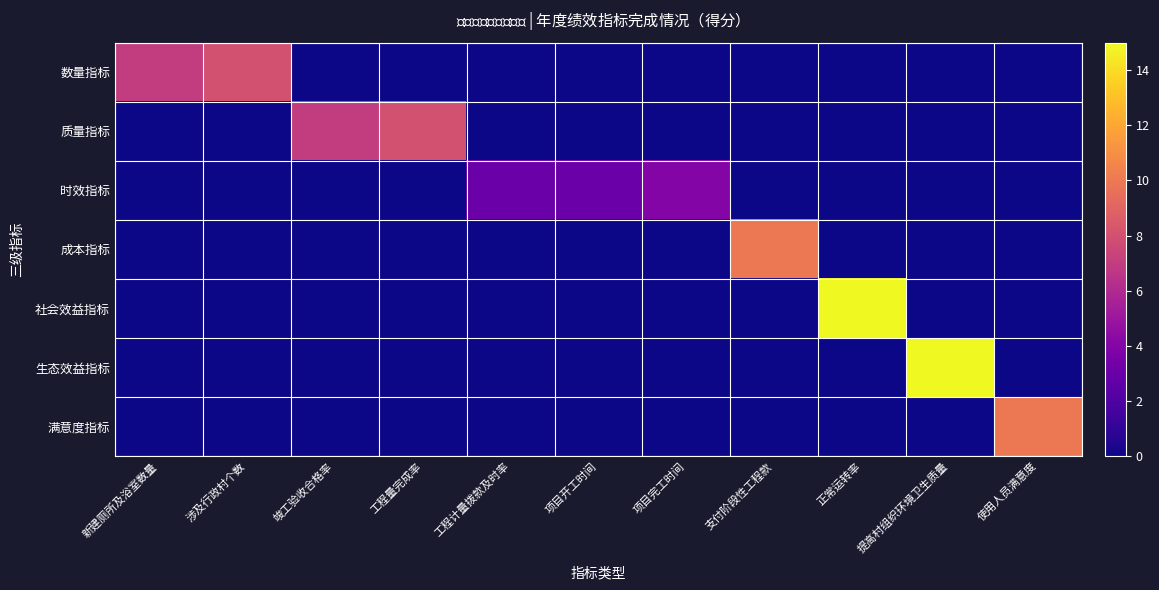

List the series in order of their peak value, lowest first.

时效指标, 数量指标, 质量指标, 成本指标, 满意度指标, 社会效益指标, 生态效益指标